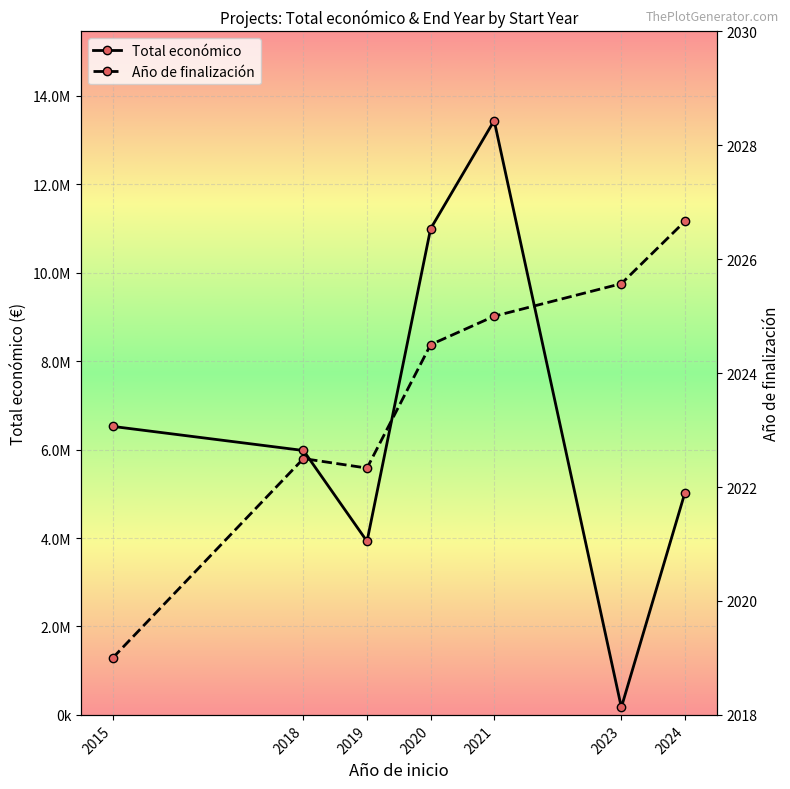

What is the difference between the Año de finalización values at 2021 and 2018?

2.5